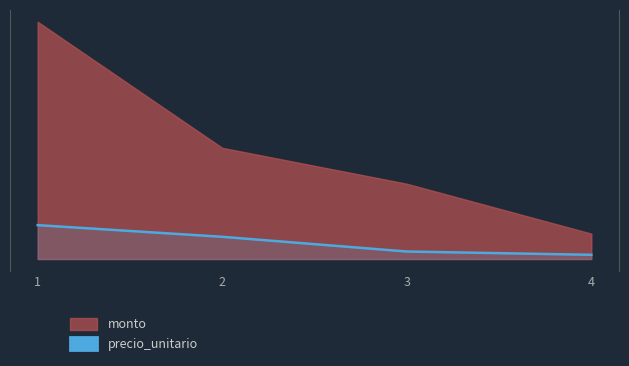

Does the chart display data point markers on the line(s)?

No